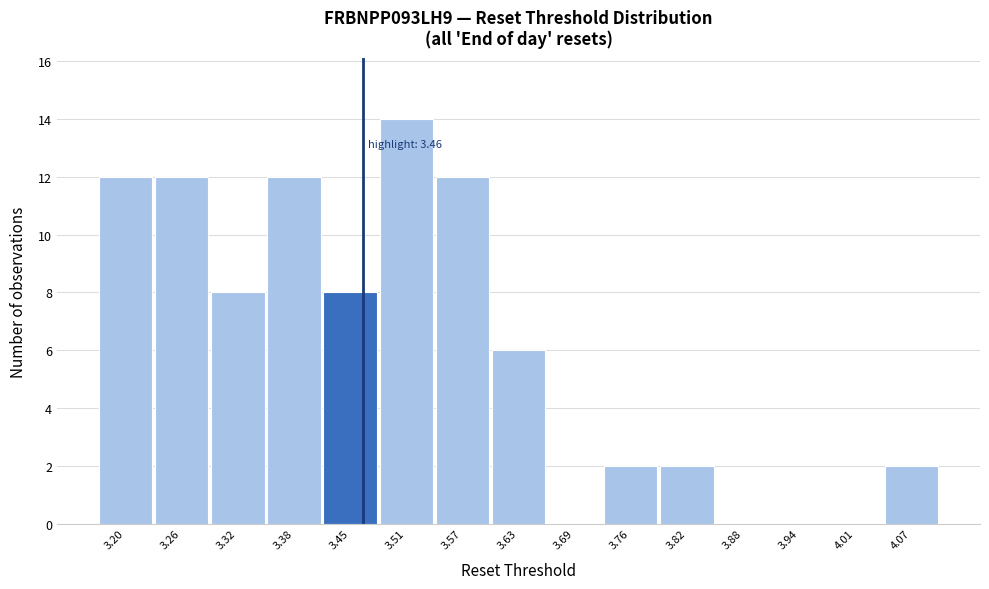

Over which range of the x-axis is the bar tallest?

3.48 to 3.54